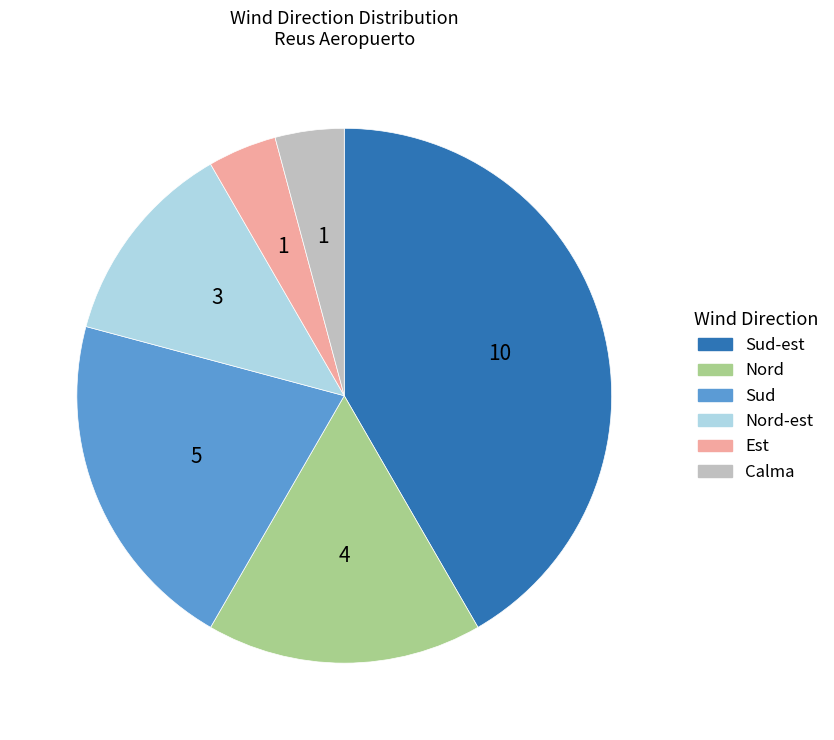

Is there a majority slice in this chart?

No